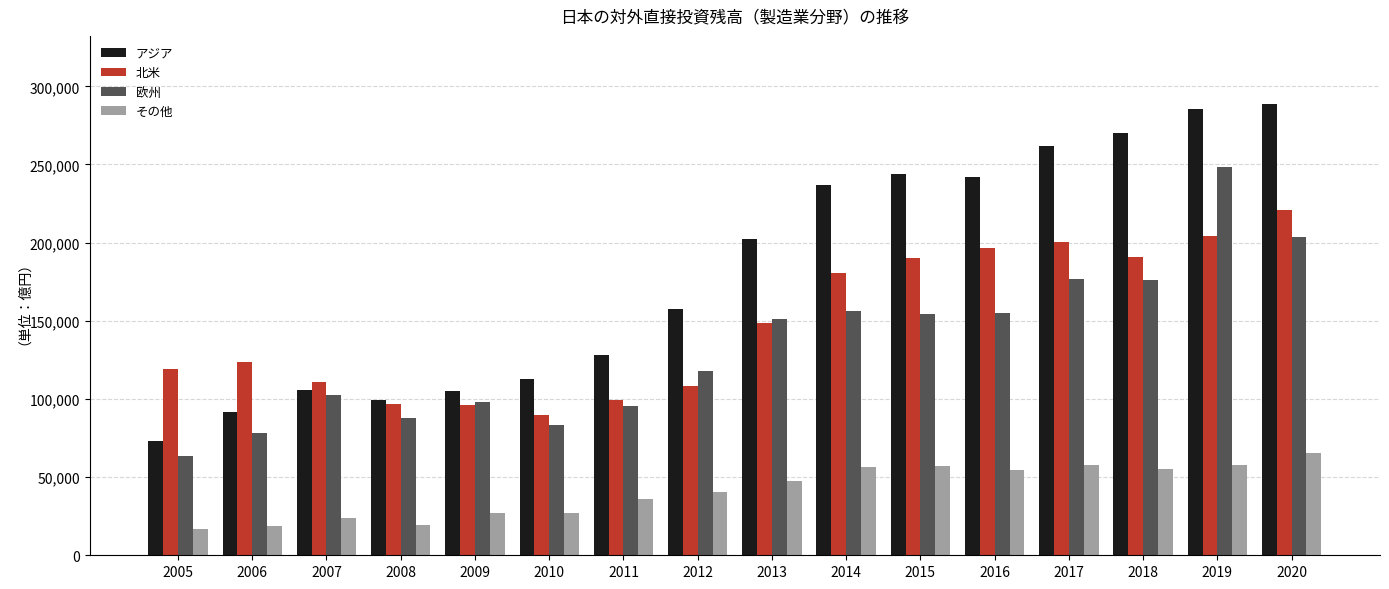

What is the approximate value of 欧州 at 2008, to the nearest 50?

87600